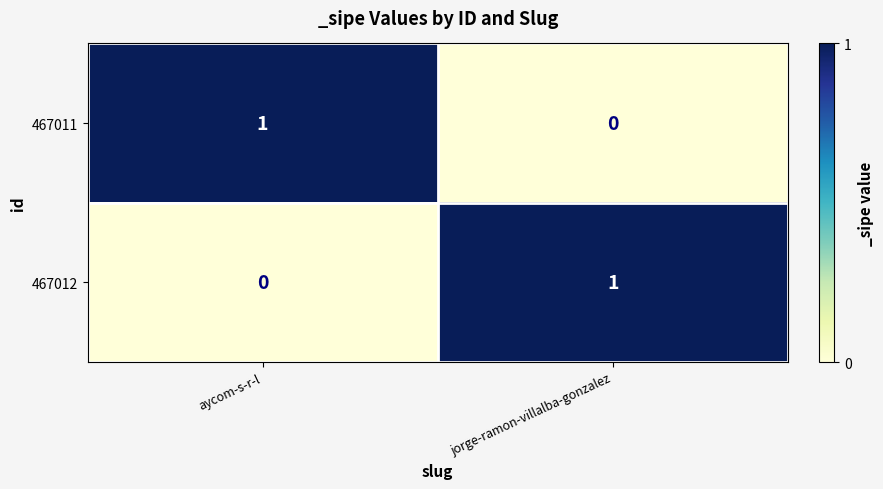

Reading left to right, what are all the values shown in this chart?

467011: aycom-s-r-l=1	jorge-ramon-villalba-gonzalez=0
467012: aycom-s-r-l=0	jorge-ramon-villalba-gonzalez=1